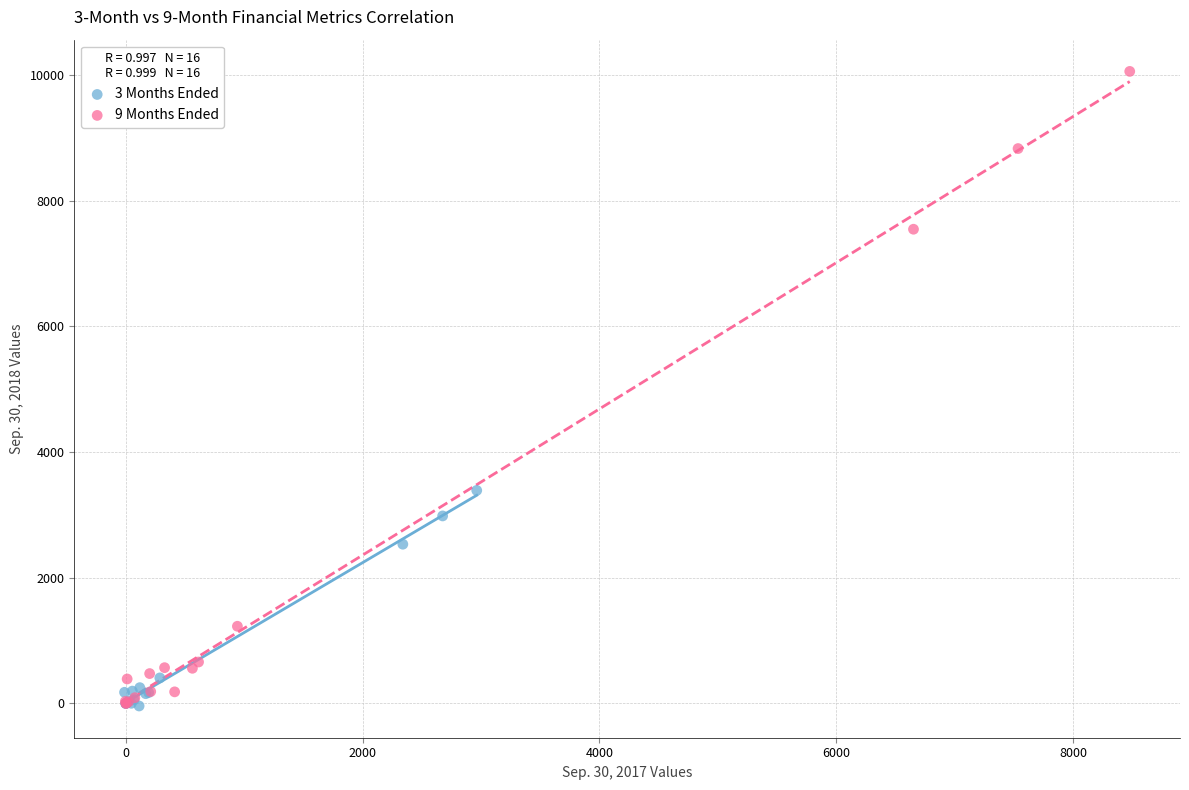

Which series contains the highest Y value?

9 Months Ended